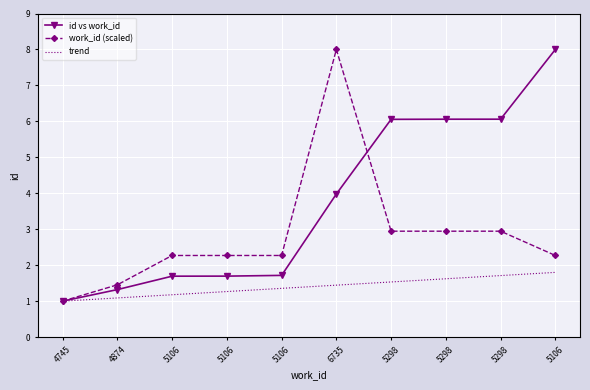

True or false: trend and id vs work_id cross at least once.

False